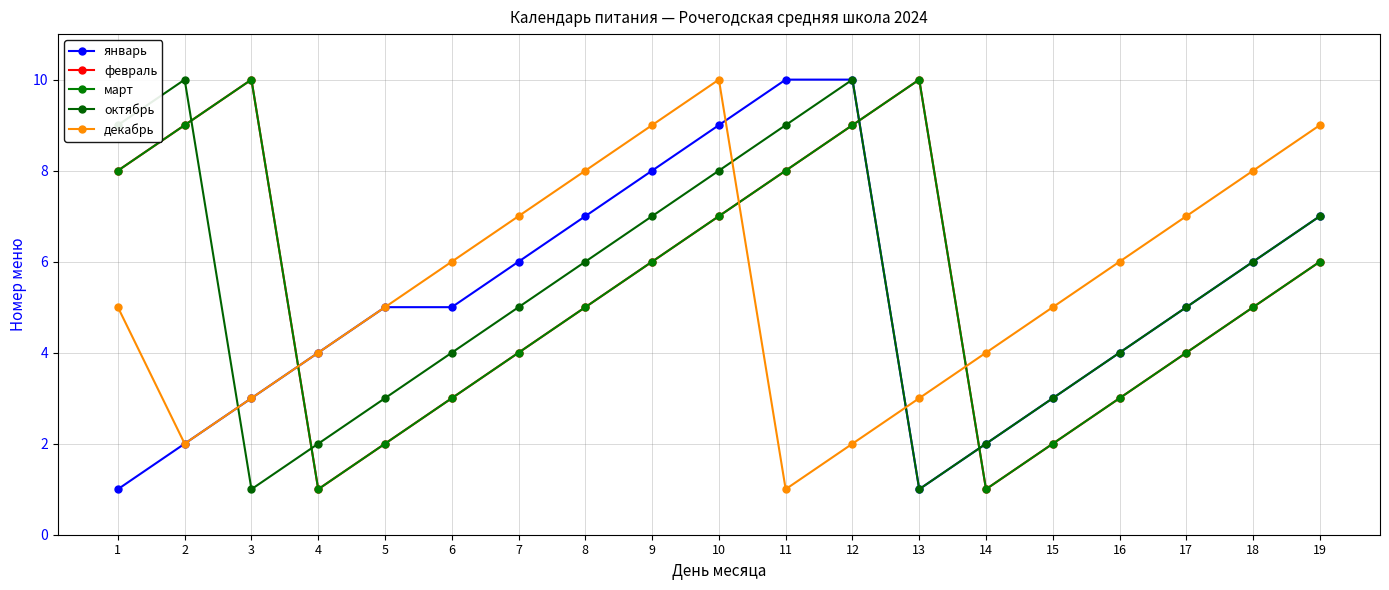

Is this an area chart (filled region under the line)?

No